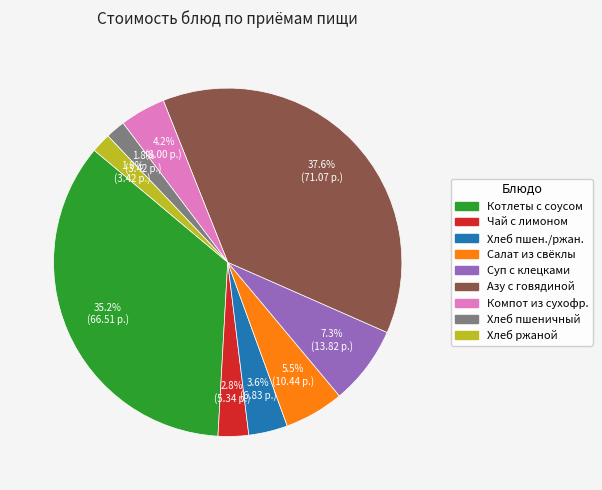

How many slices are in this pie chart?

9